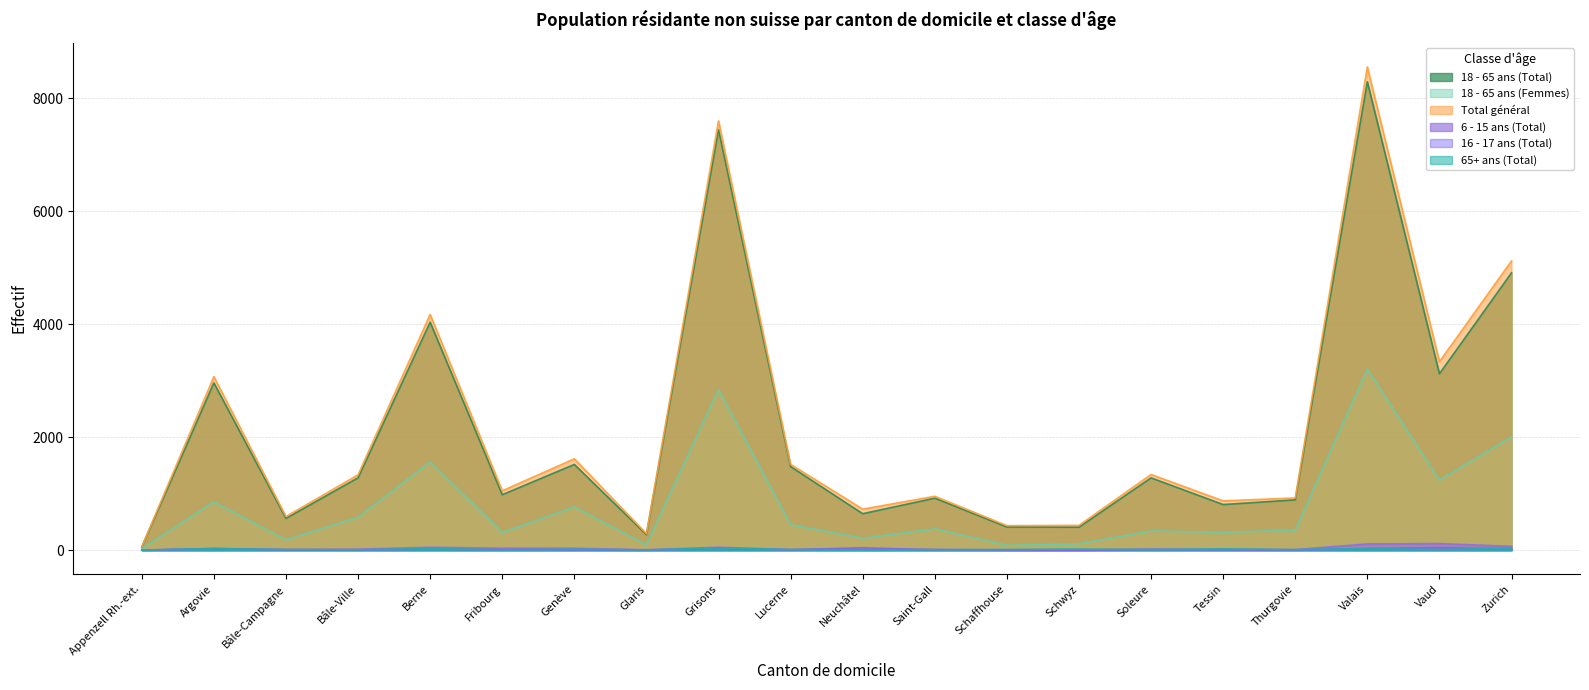

True or false: 6 - 15 ans (Total) has more than 0 interior local peaks.

True